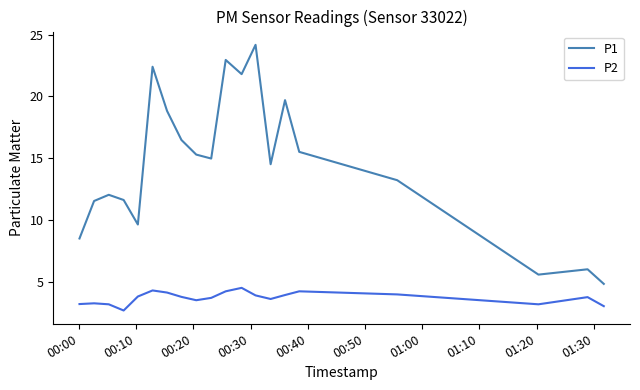

What is the maximum value for P1?

24.2